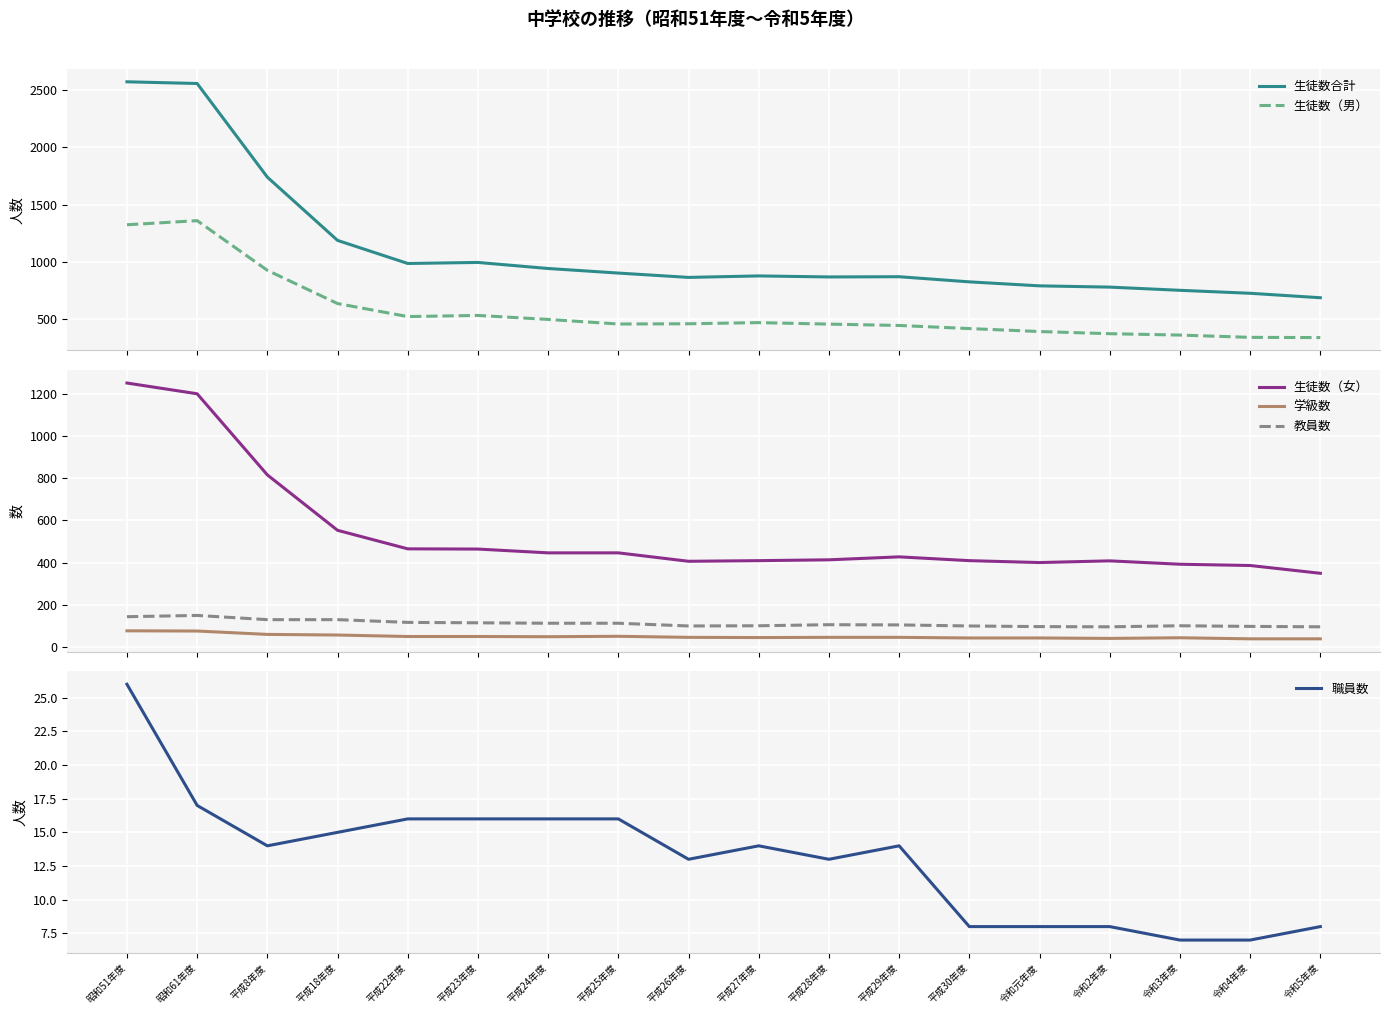

True or false: 職員数 and 生徒数（女） intersect in this chart.

False